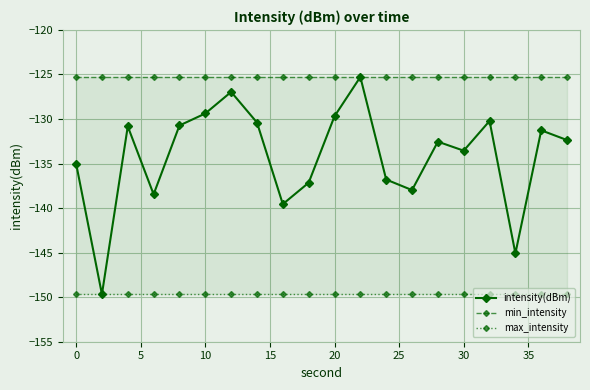

The value of intensity(dBm) at 0 is -135.0. True or false?

True